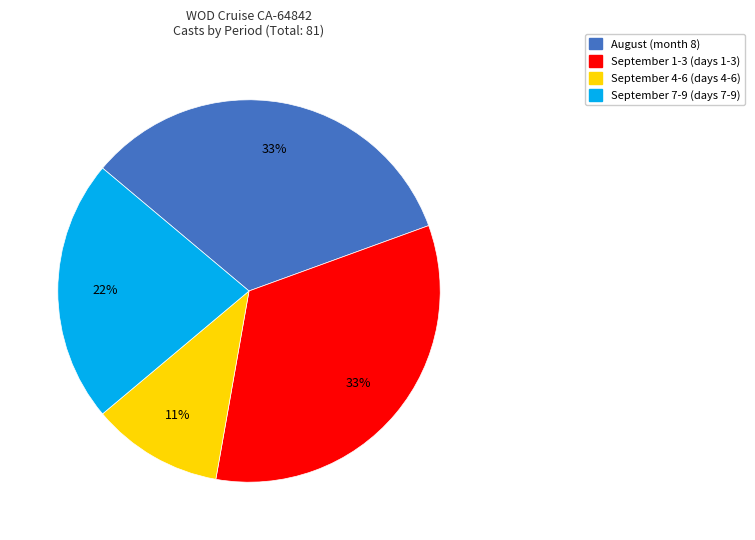

Is there any slice that represents more than half of the pie?

No